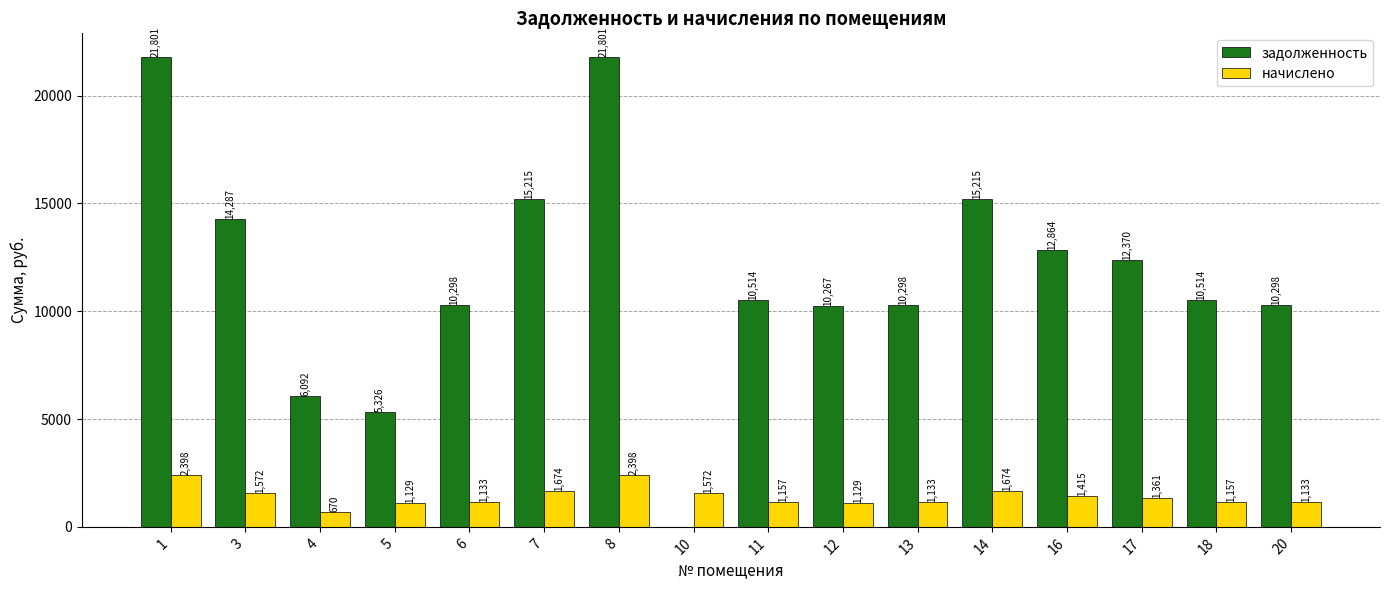

What is the greatest value displayed?

21801.5